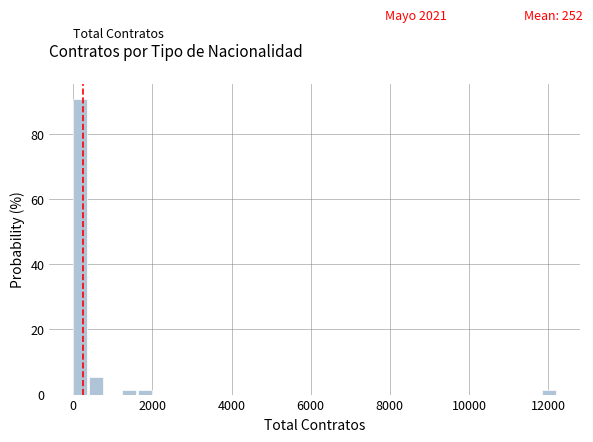

Read against the x-axis, roughly where is the centre of the tallest bar?

200